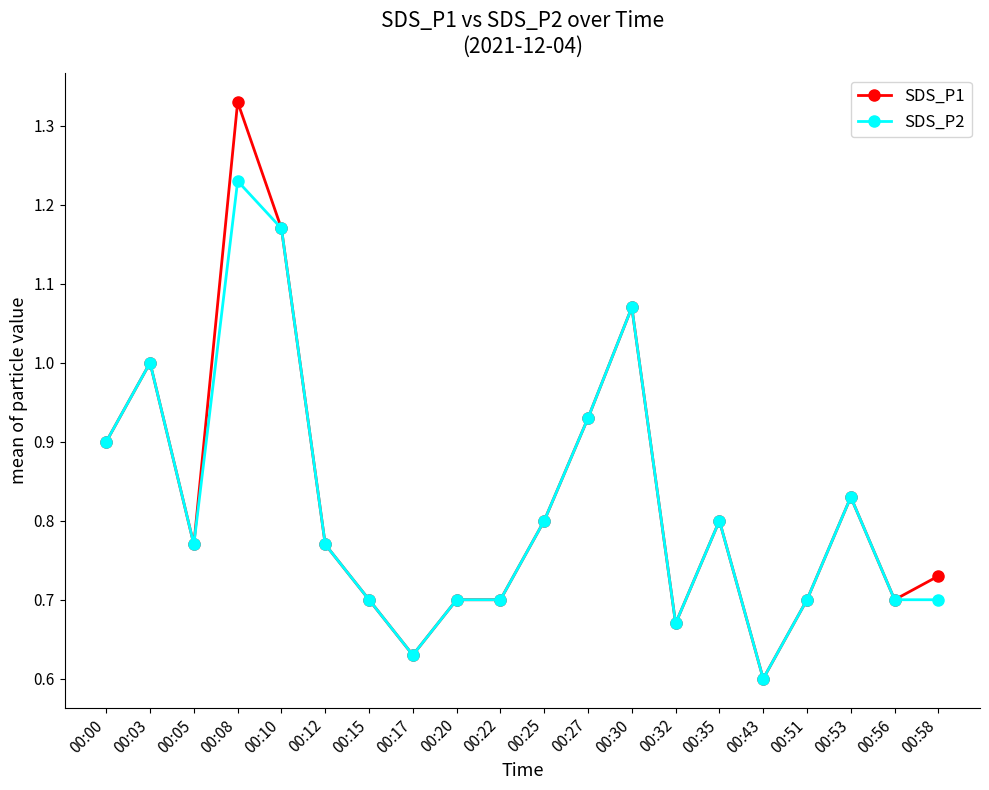

At which category does the chart reach its peak across all series?

00:08